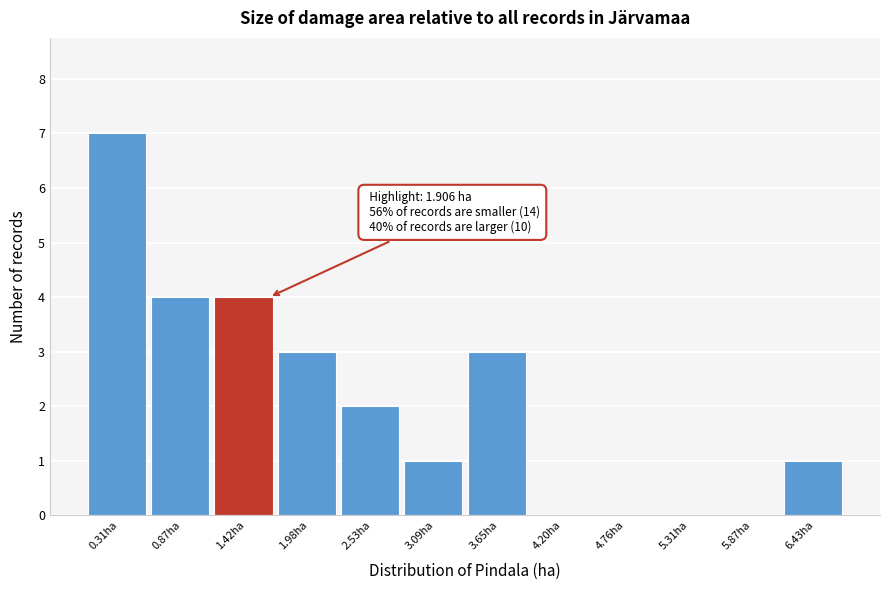

Reading right to left, transcribe all the data shown in this chart.

6.43ha=1	5.87ha=0	5.31ha=0	4.76ha=0	4.20ha=0	3.65ha=3	3.09ha=1	2.53ha=2	1.98ha=3	1.42ha=4	0.87ha=4	0.31ha=7